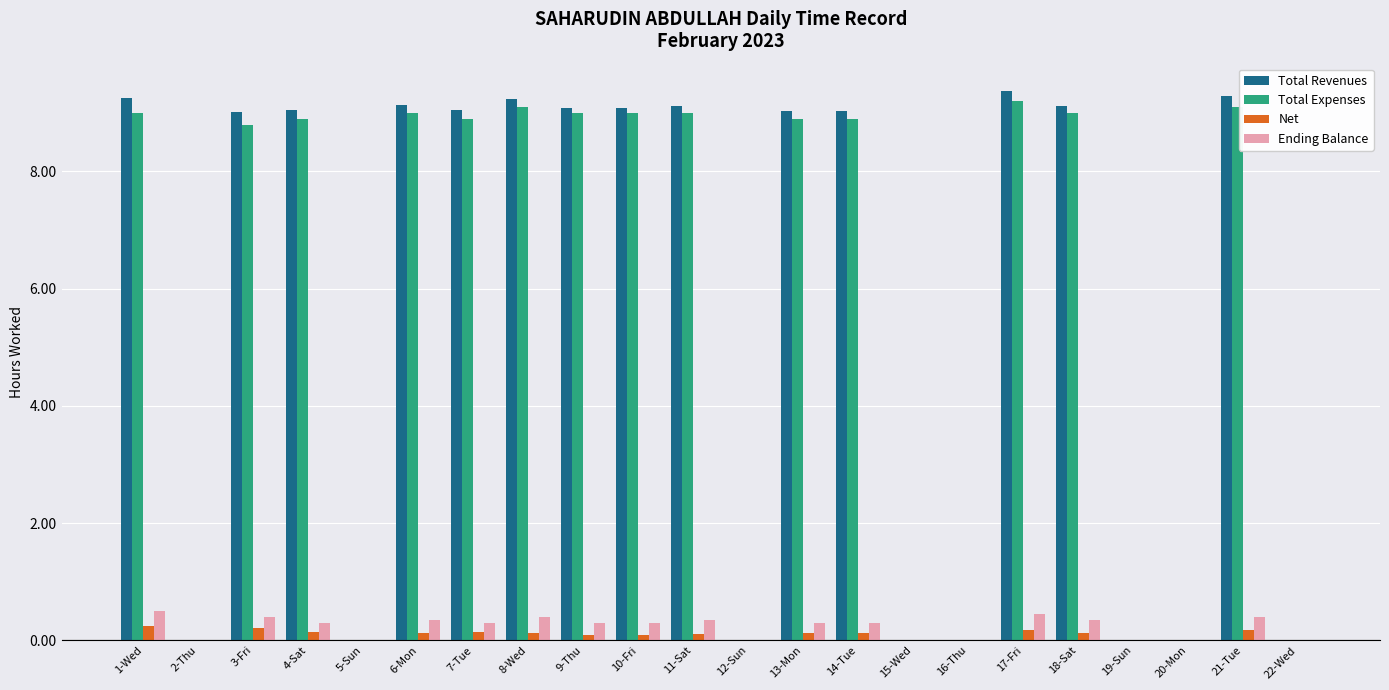

What value does the Total Revenues series have at 14-Tue?

9.0